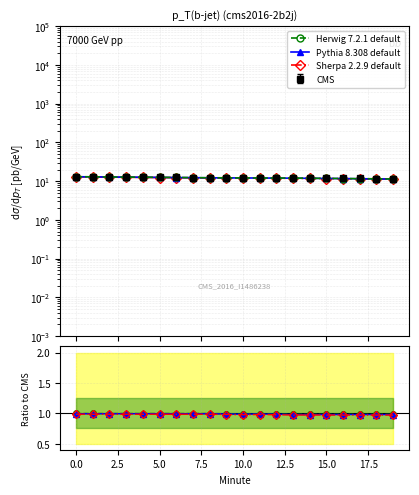

True or false: Pythia 8.308 default has a value of 1.0 at 17.

True